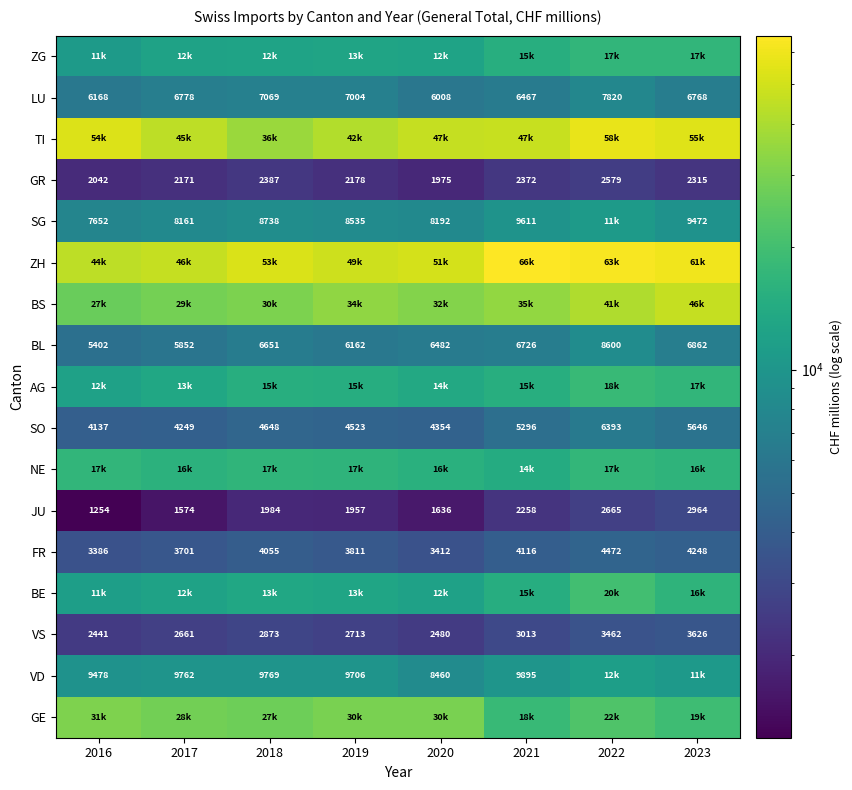

At 2023, list the series in order from smallest to largest.

GR, JU, VS, FR, SO, LU, BL, SG, VD, BE, NE, ZG, AG, GE, BS, TI, ZH